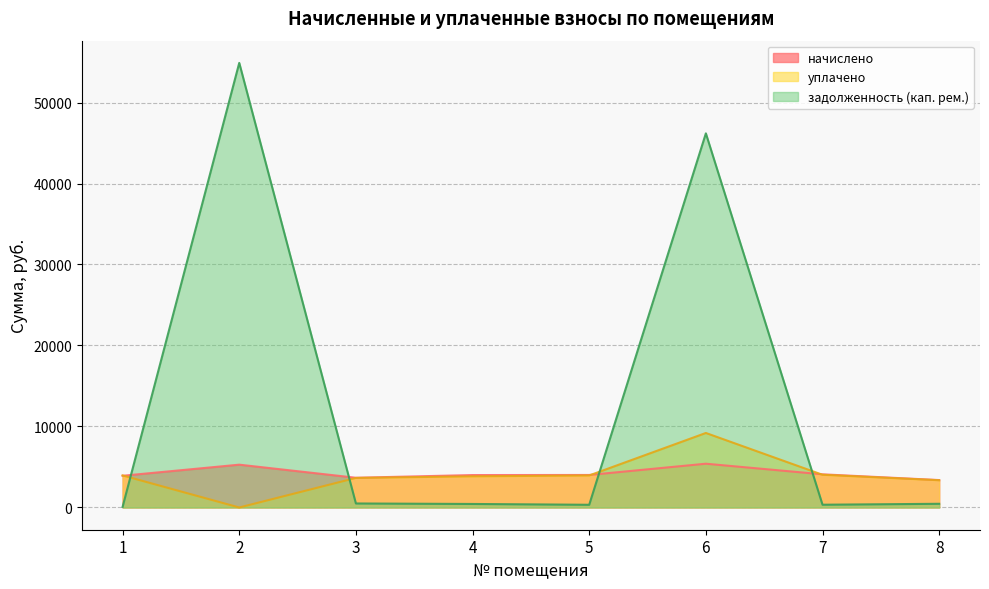

Which series has the largest range (max minus min)?

задолженность (кап. рем.)